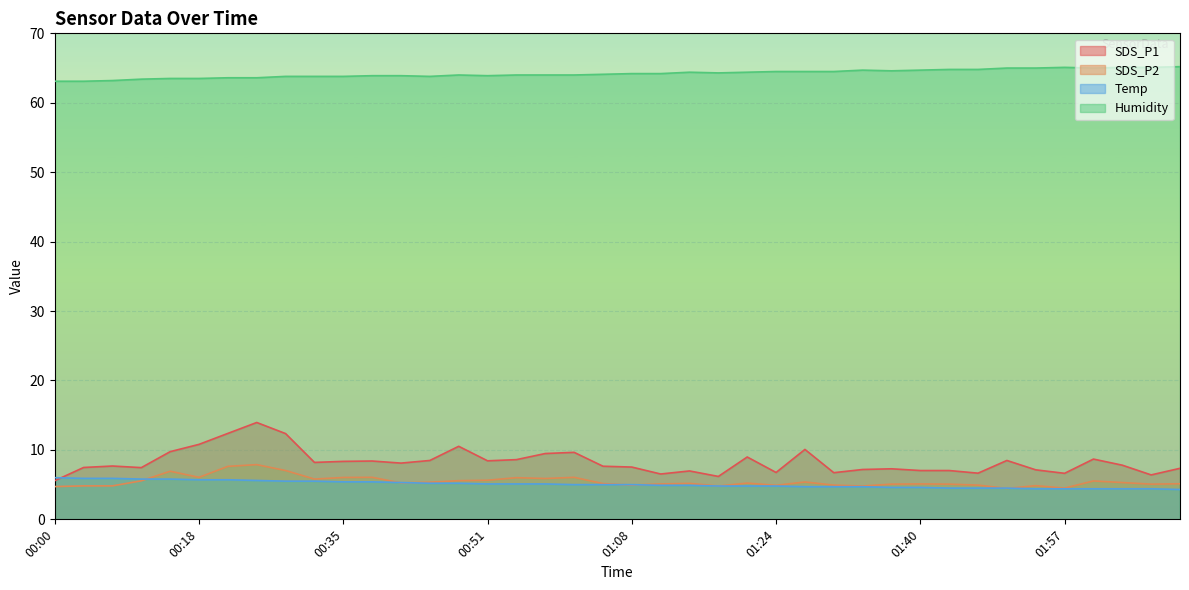

Which series changed the most between 00:04 and 01:05?

Humidity